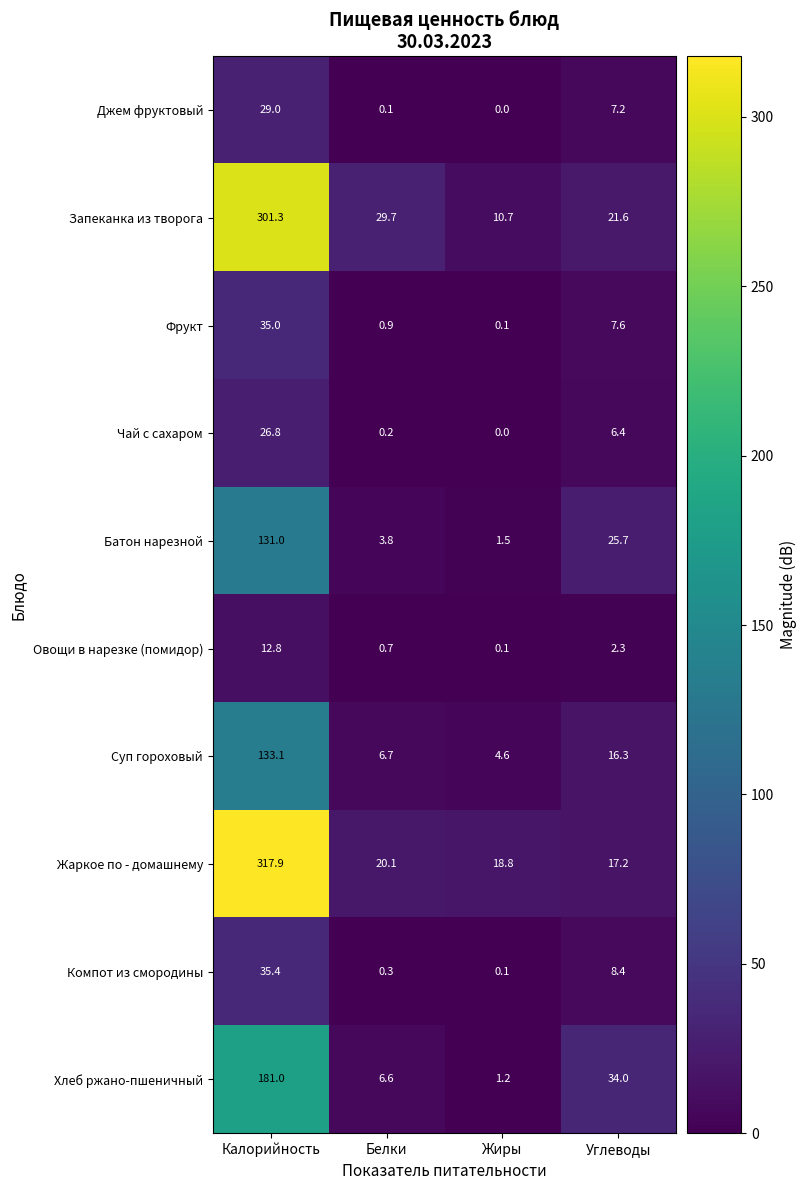

At which category does the chart reach its peak across all series?

Калорийность